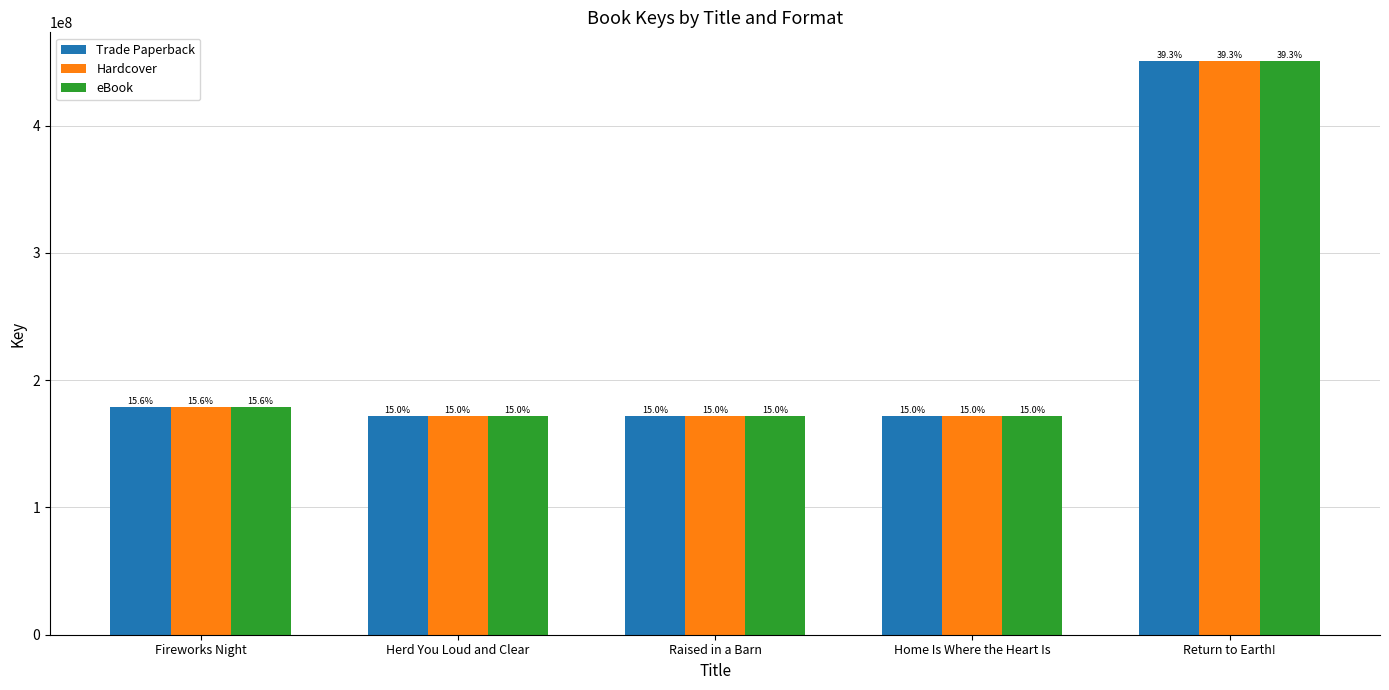

What is the smallest value displayed?

171886584